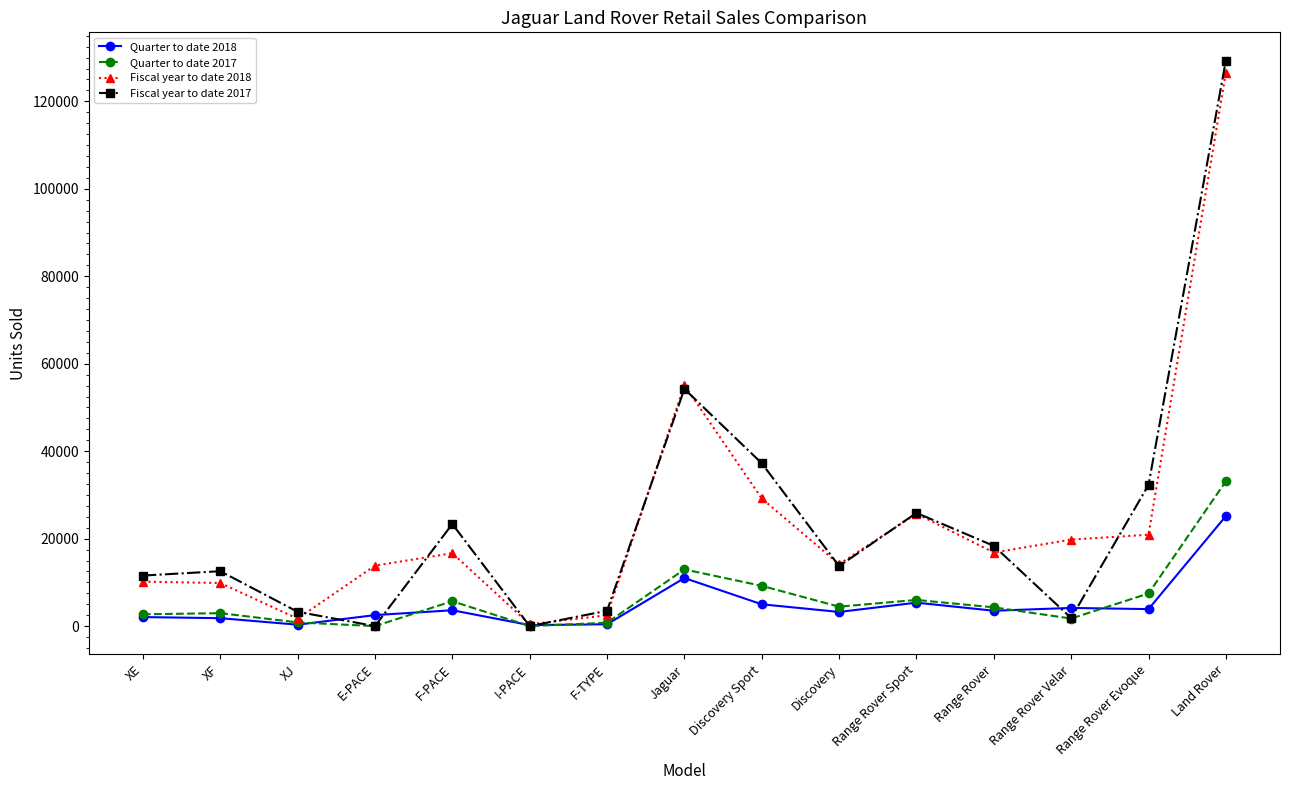

What is the label of the 3rd point from the right?

Range Rover Velar